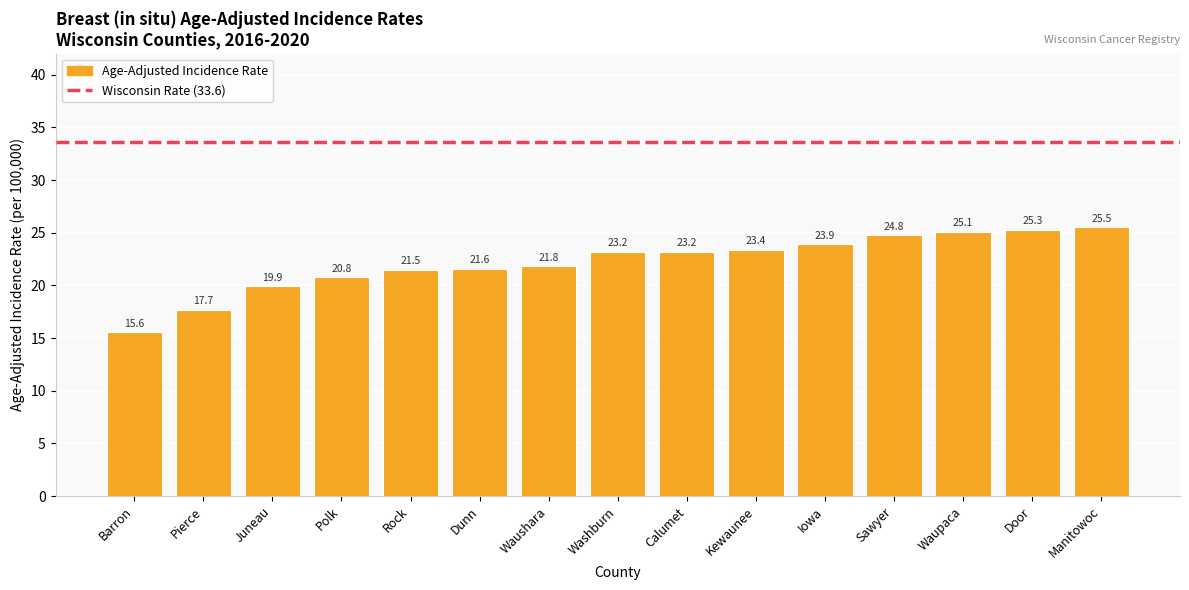

What is the value of the 3rd bar from the left?

19.9